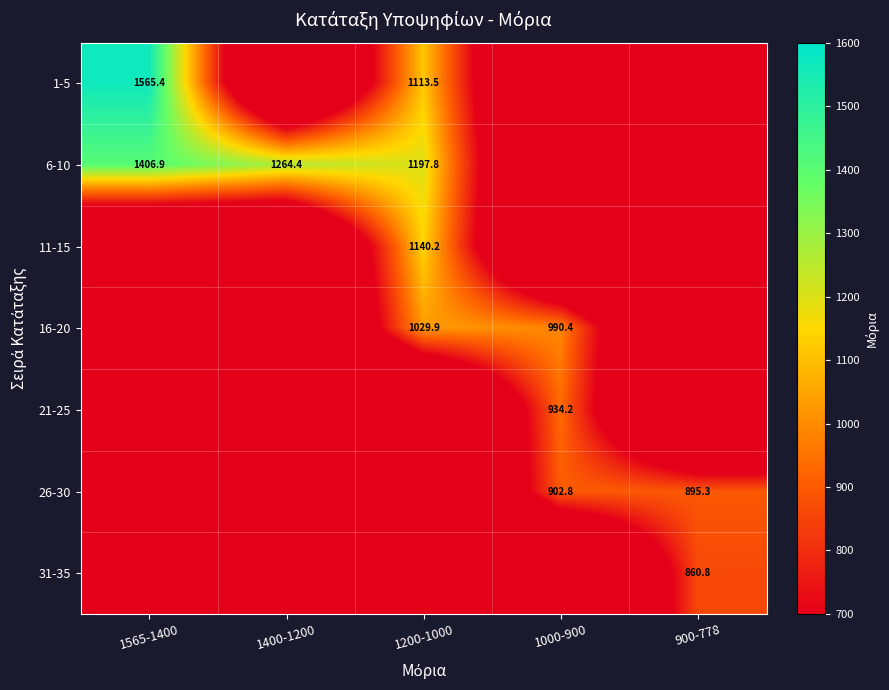

Is the value of 6-10 at 1200-1000 greater than the value of 1-5 at 1565-1400?

No